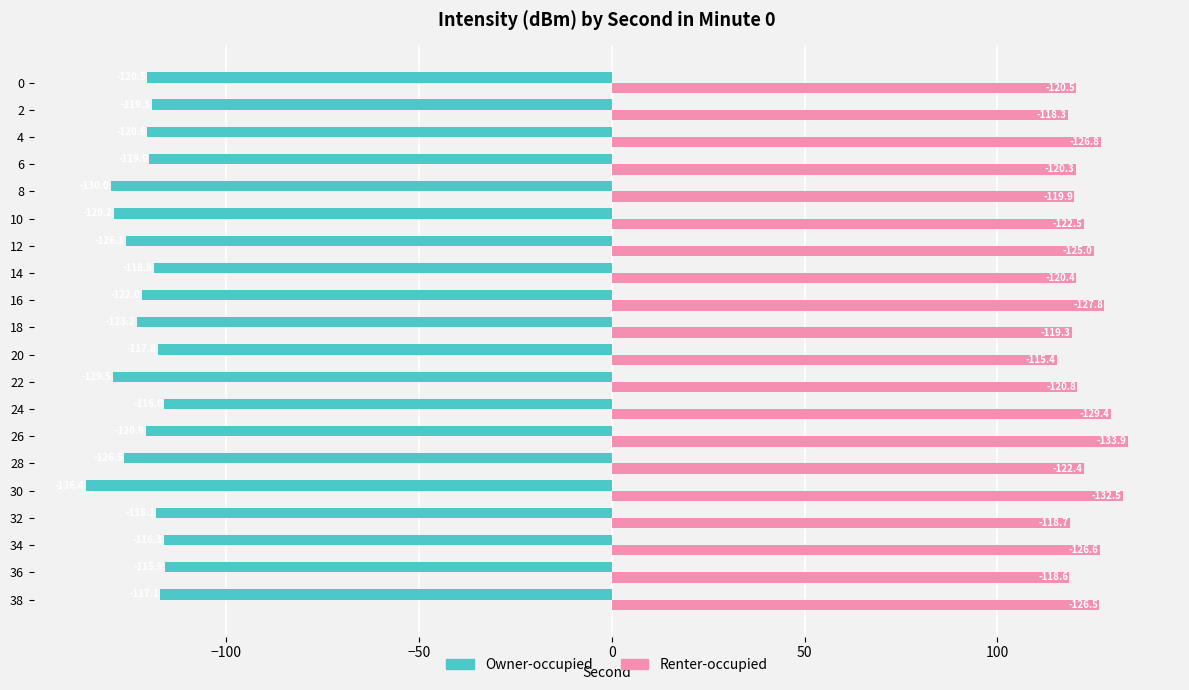

Which series has the largest total across all categories?

Renter-occupied